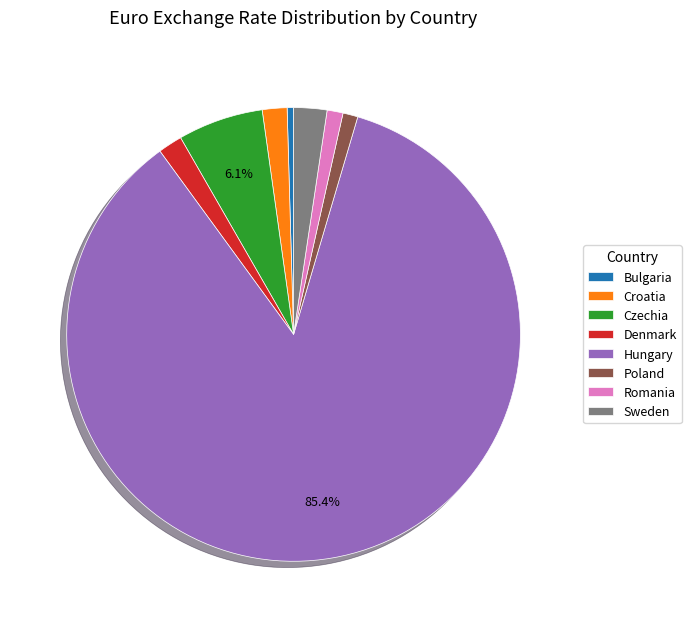

What portion of the pie excludes Czechia?

93.9%